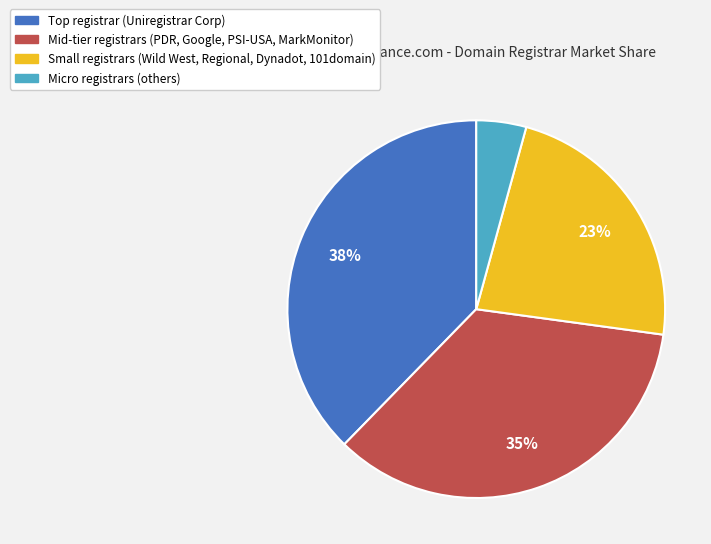

Does any single category account for the majority?

No